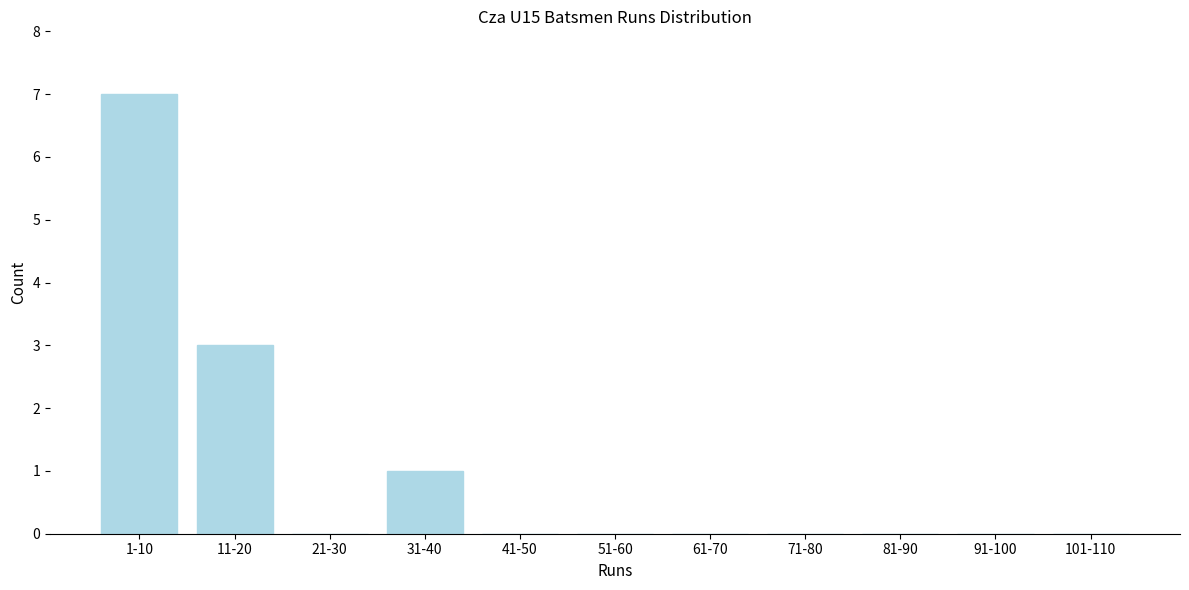

Reading left to right, what are all the values shown in this chart?

1-10=7	11-20=3	21-30=0	31-40=1	41-50=0	51-60=0	61-70=0	71-80=0	81-90=0	91-100=0	101-110=0